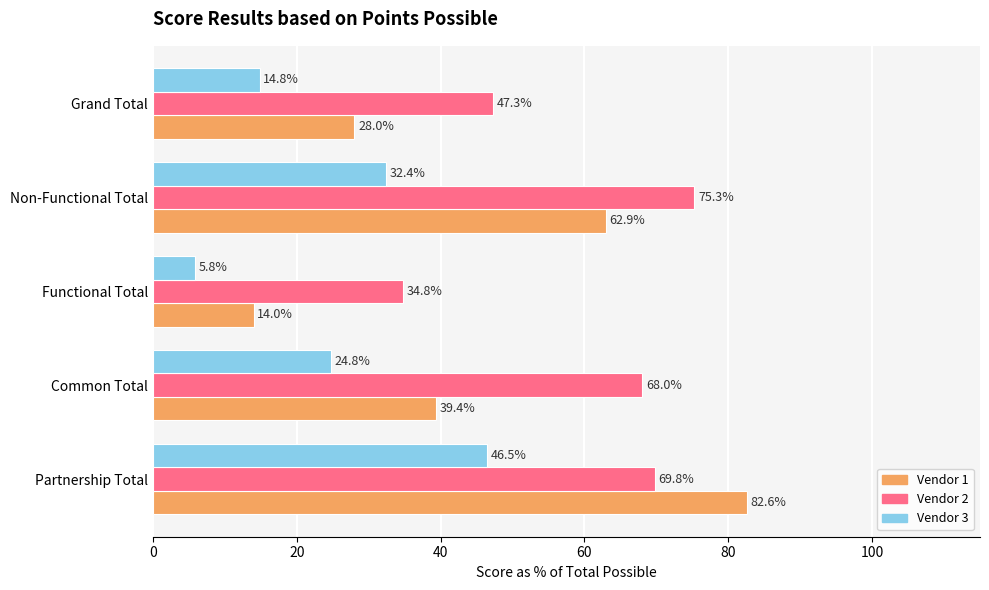

What is the spread (max minus min) of values at Grand Total?

32.5